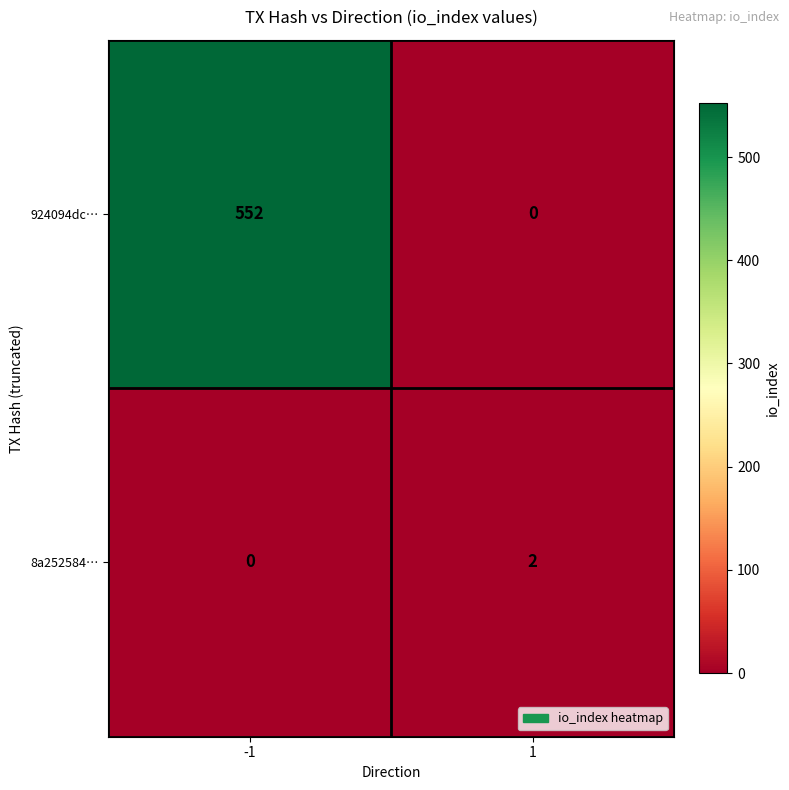

How many values in 8a252584… are above zero?

1